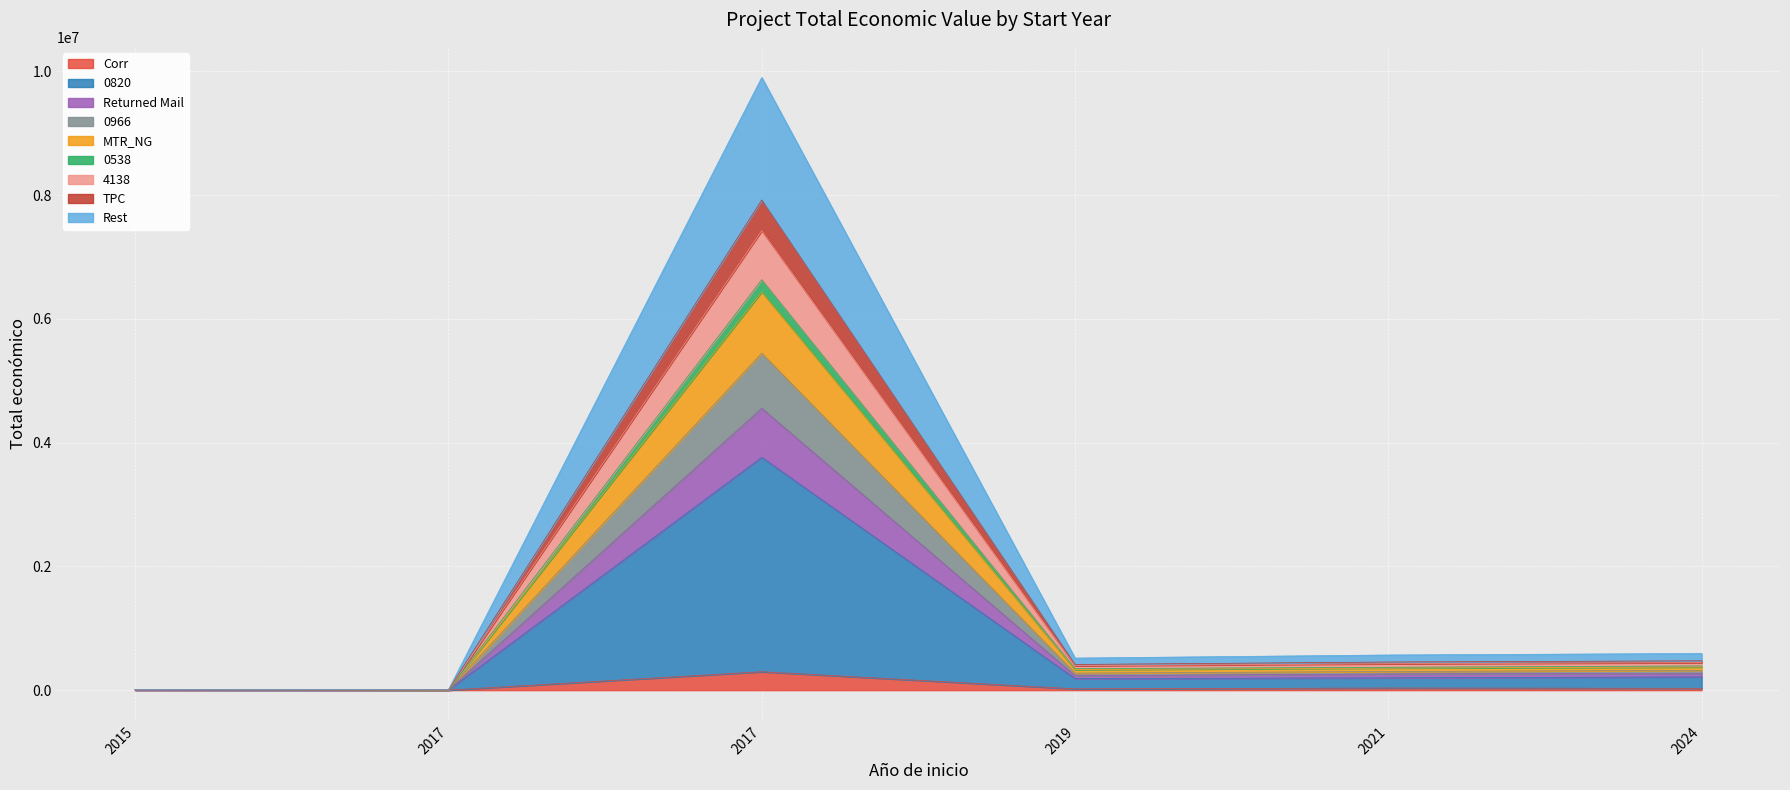

Rank the categories by value from lowest to highest.

2017, 2015, 2019, 2021, 2024, 2017